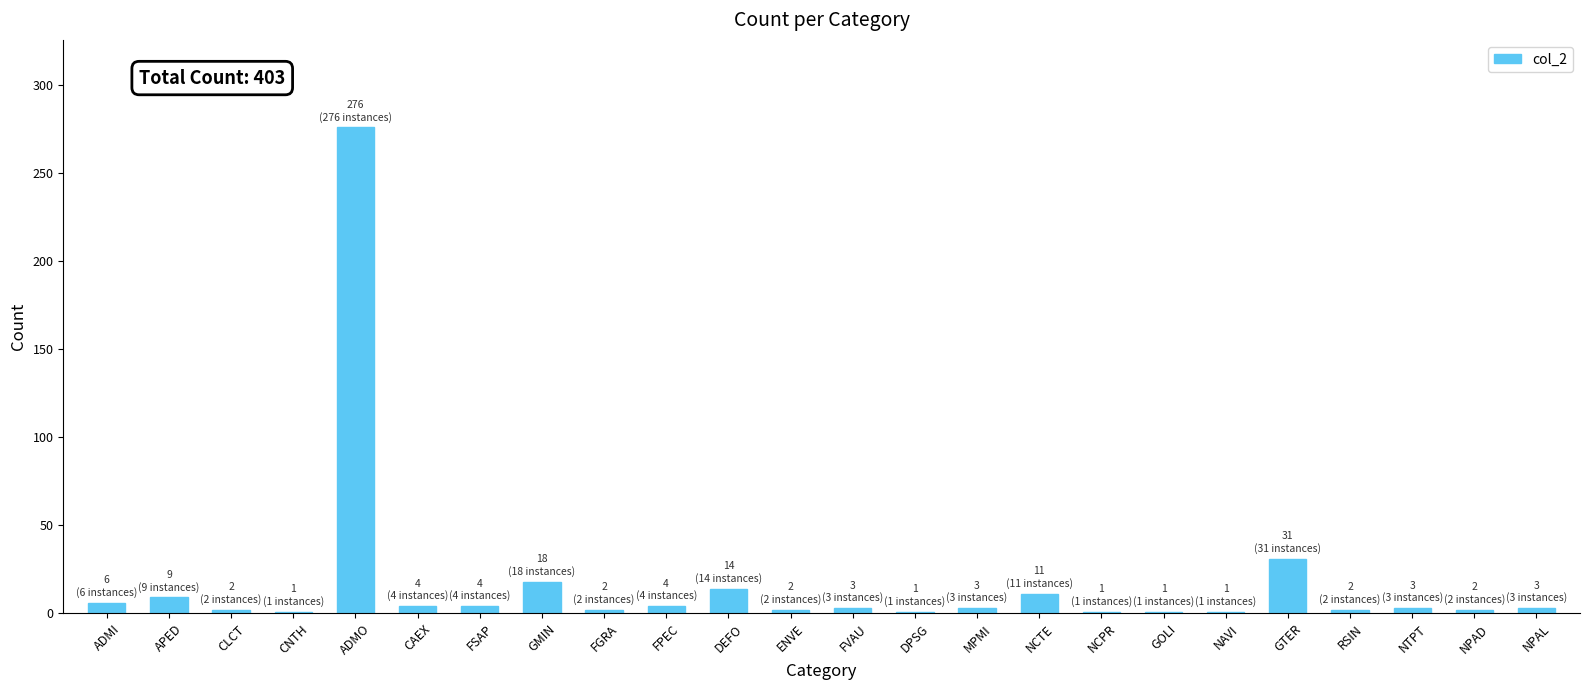

The value at GMIN is 8. True or false?

False